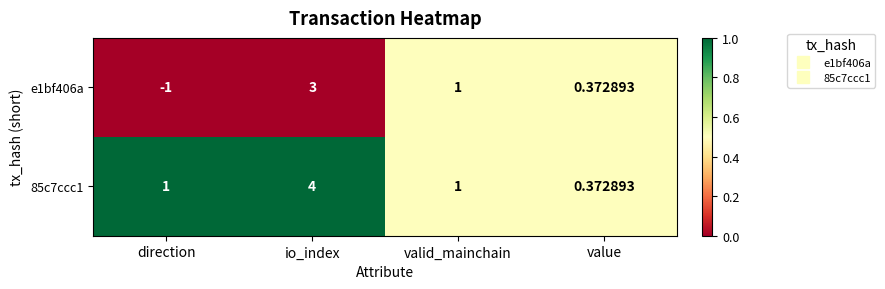

How many data points does each series have?

4